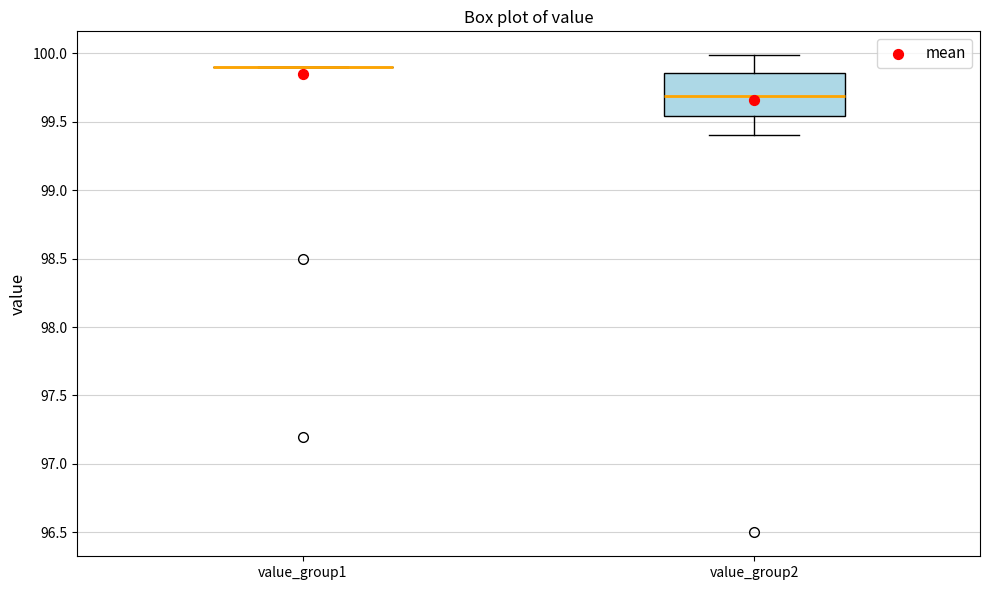

Comparing the boxes themselves (not the whiskers), which one is the tallest?

value_group2